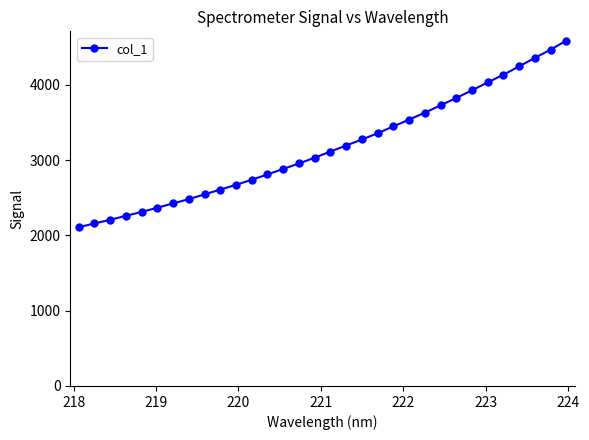

What is the value of the 23rd point from the left?

3628.5